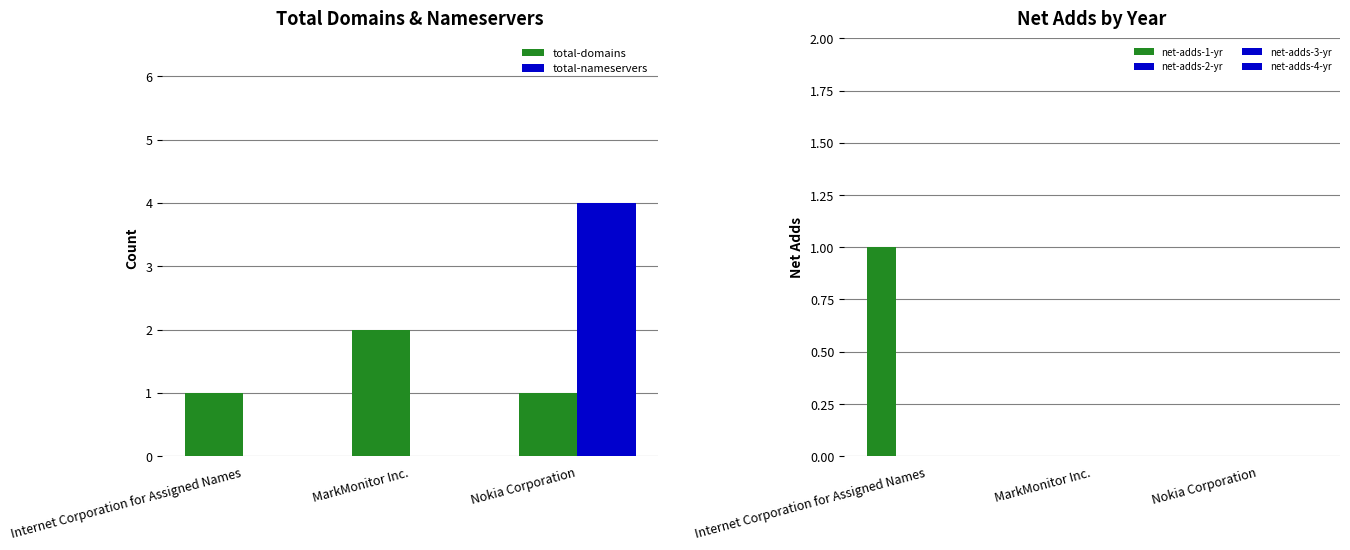

Are the bars horizontal?

No